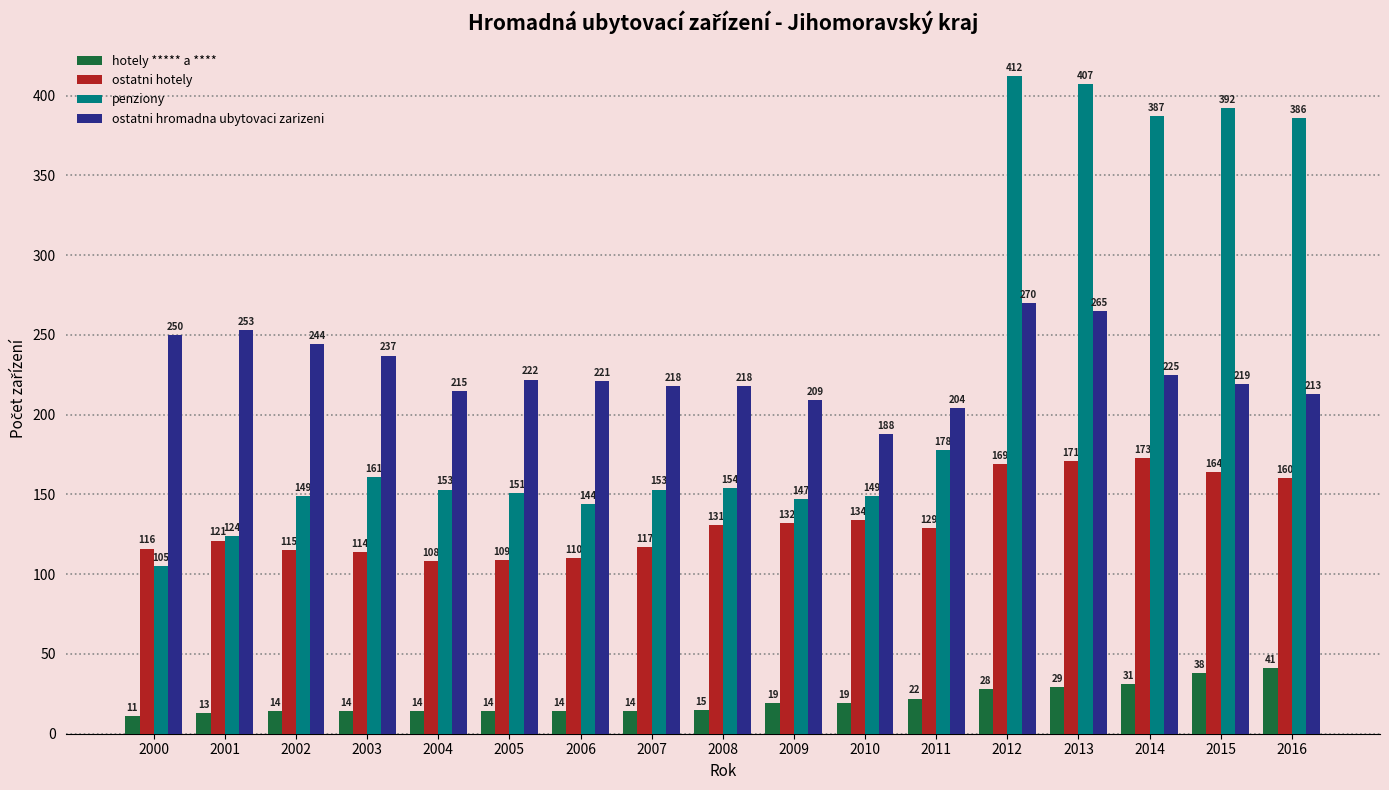

True or false: penziony has a value of 105 at 2003.

False